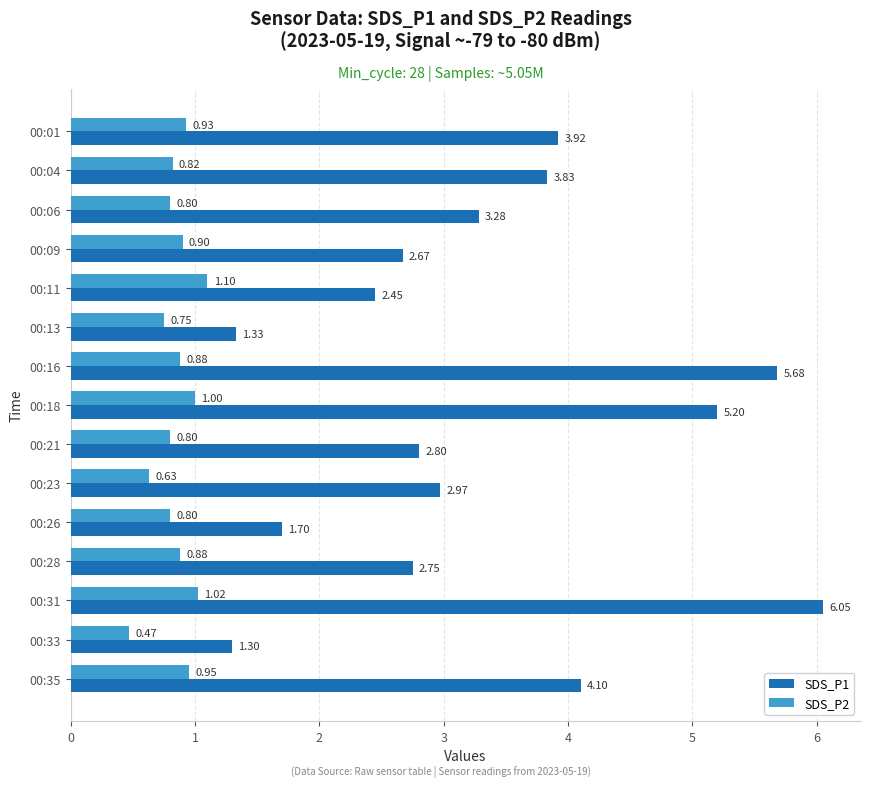

Rank the series by their maximum value, from lowest to highest.

SDS_P2, SDS_P1